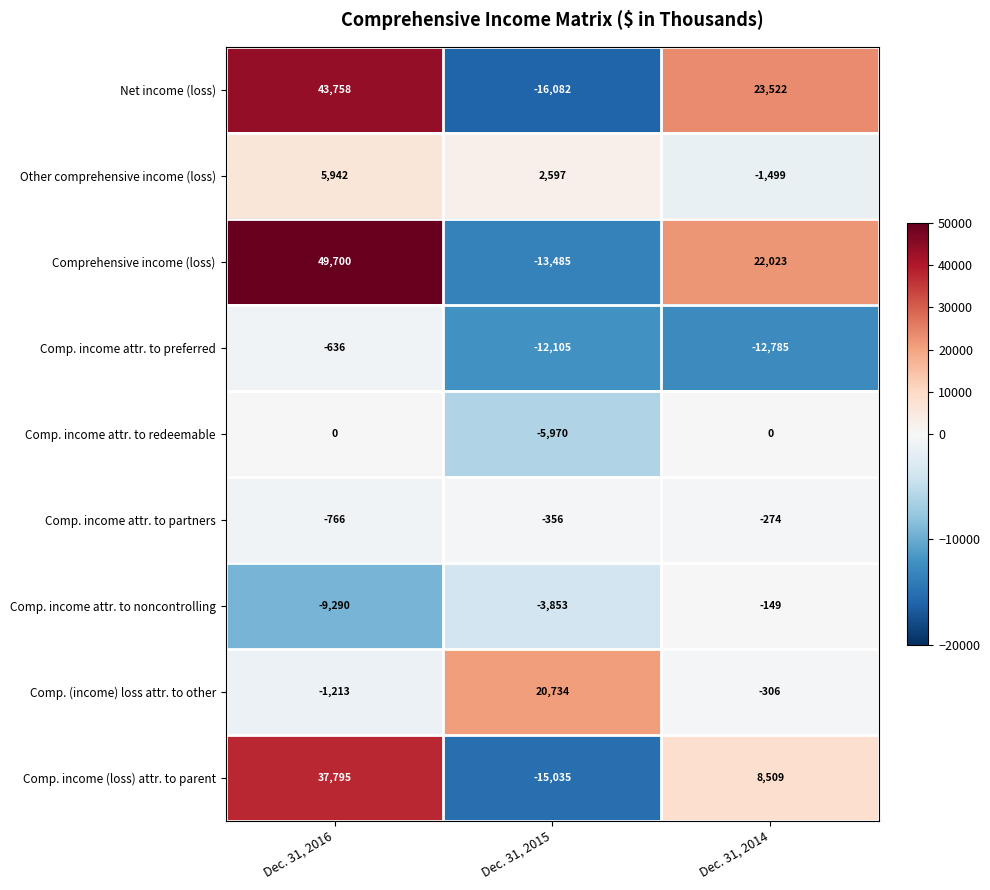

Rank the categories by Comp. income attr. to partners value from lowest to highest.

Dec. 31, 2016, Dec. 31, 2015, Dec. 31, 2014